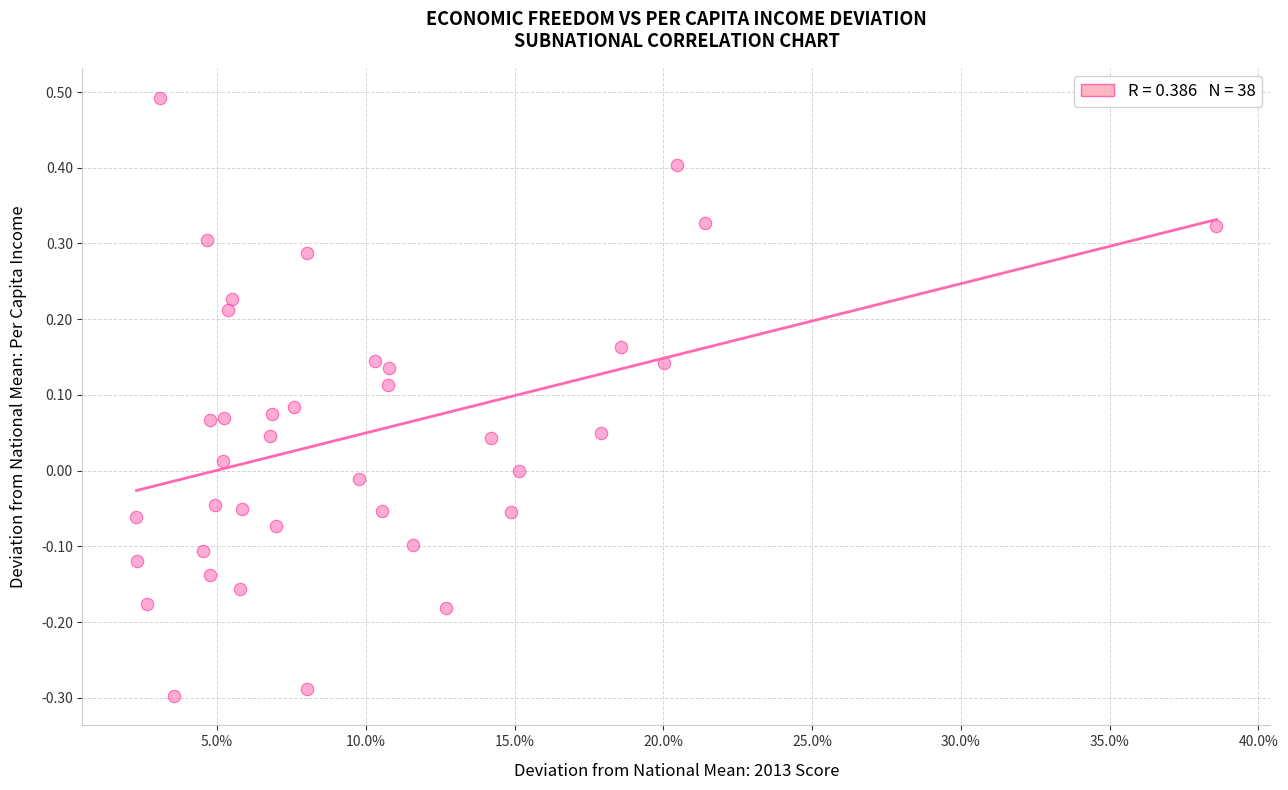

What is the range of X values (max minus min)?

0.4